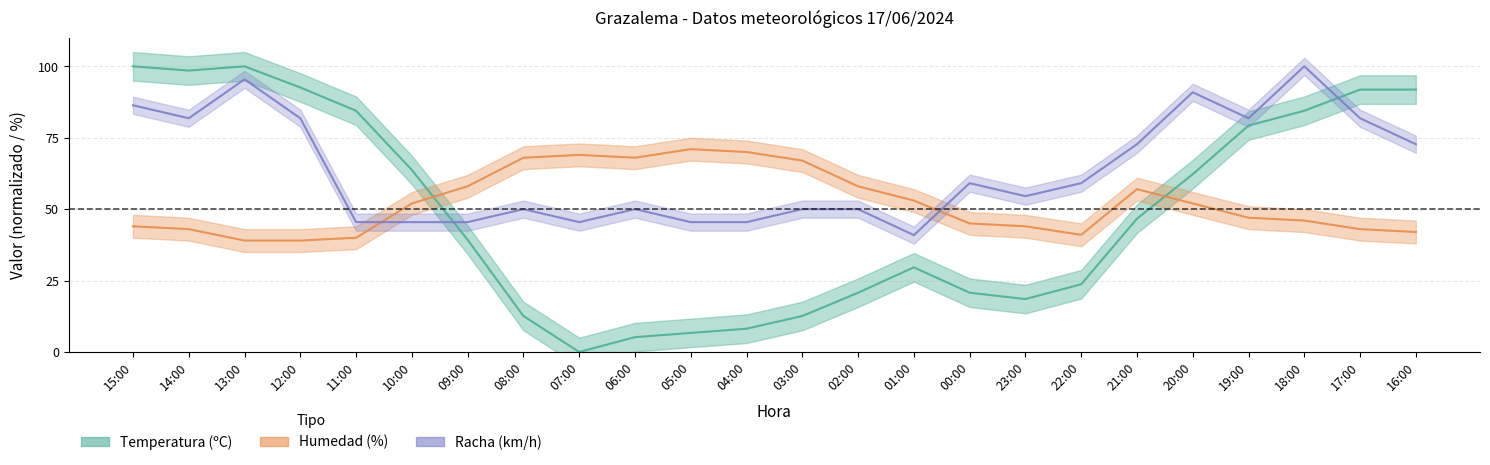

Which series has the largest total across all categories?

Racha (km/h)